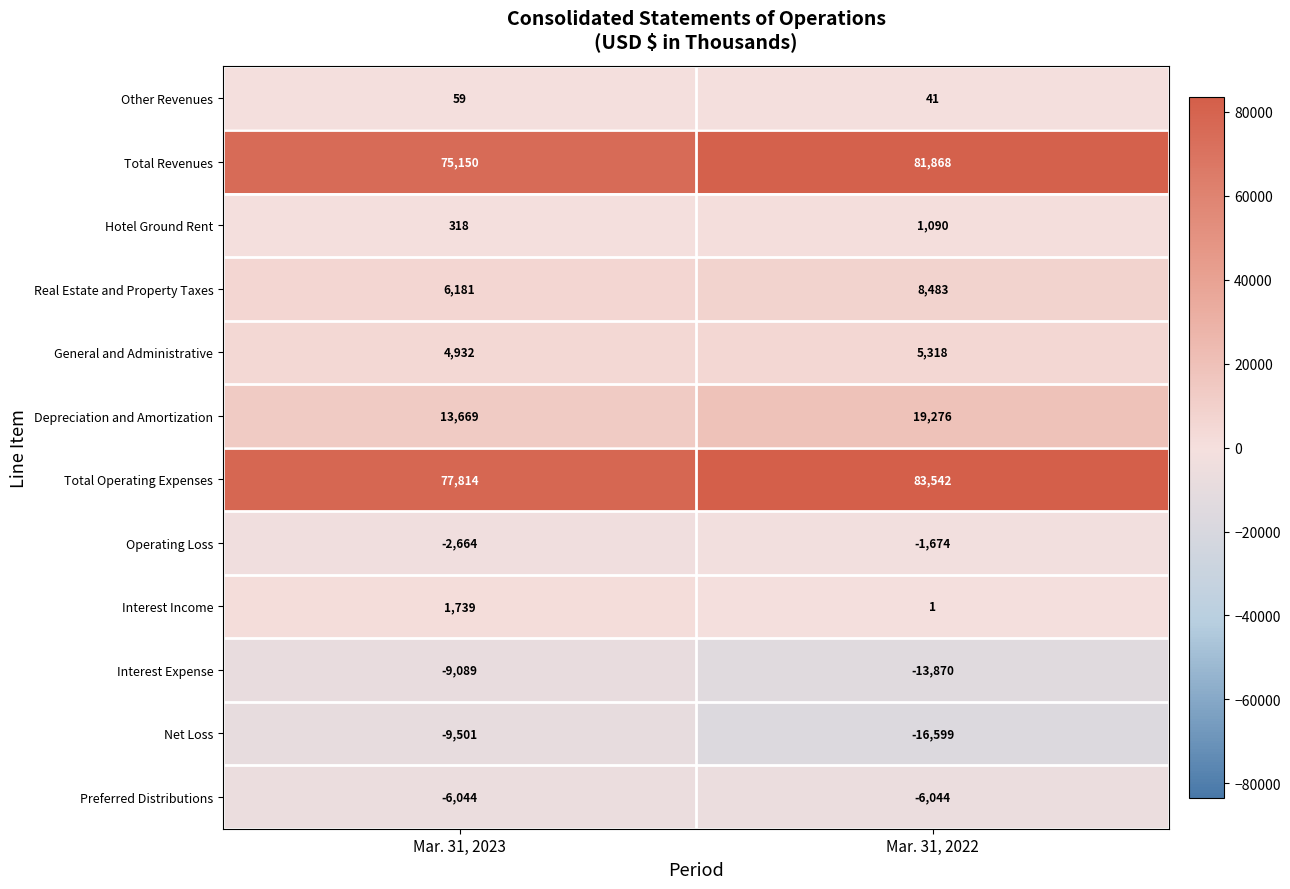

What is the minimum value shown in the chart?

-16599